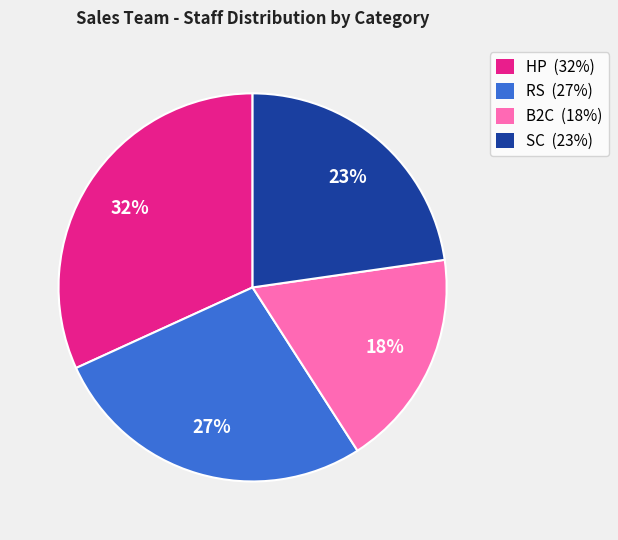

Which has a higher value, SC (23%) or HP (32%)?

HP (32%)